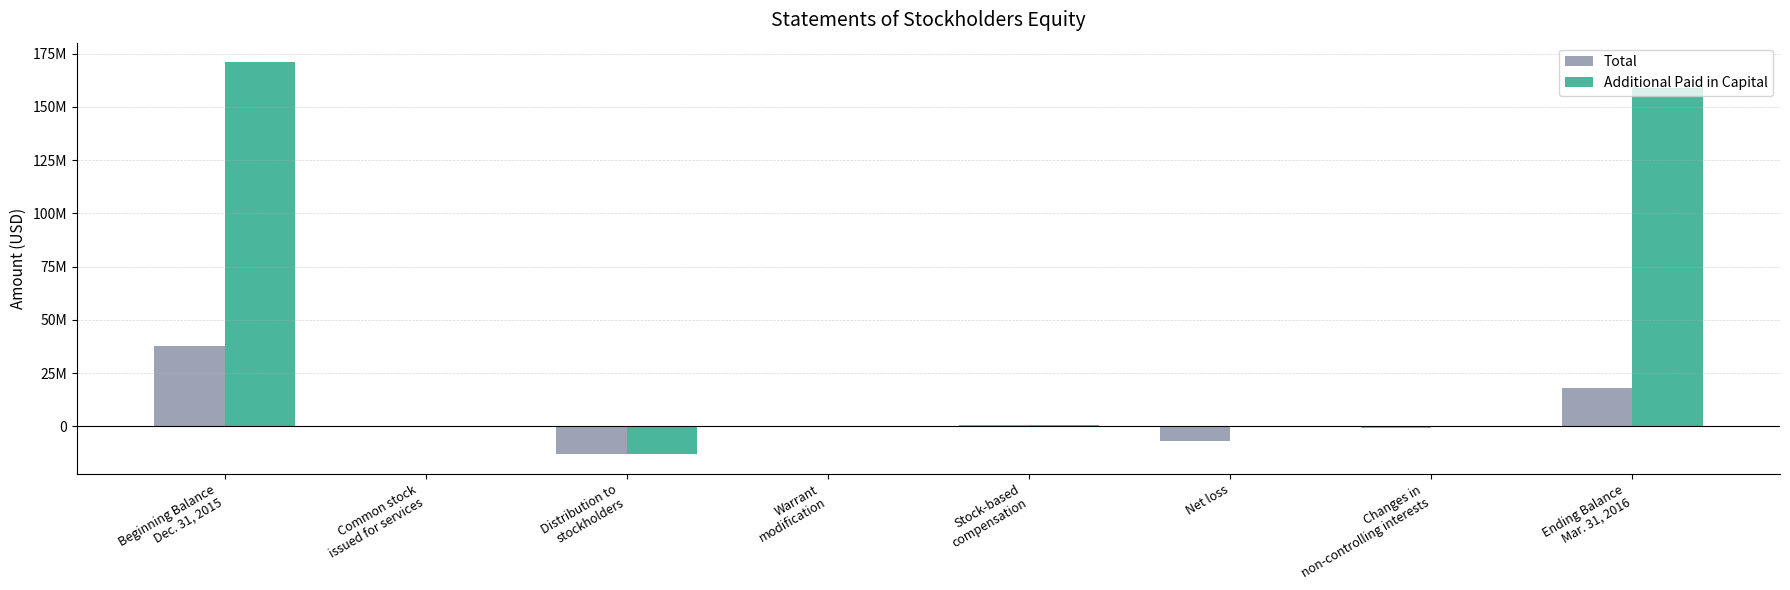

Rank the series by their average value, from lowest to highest.

Total, Additional Paid in Capital